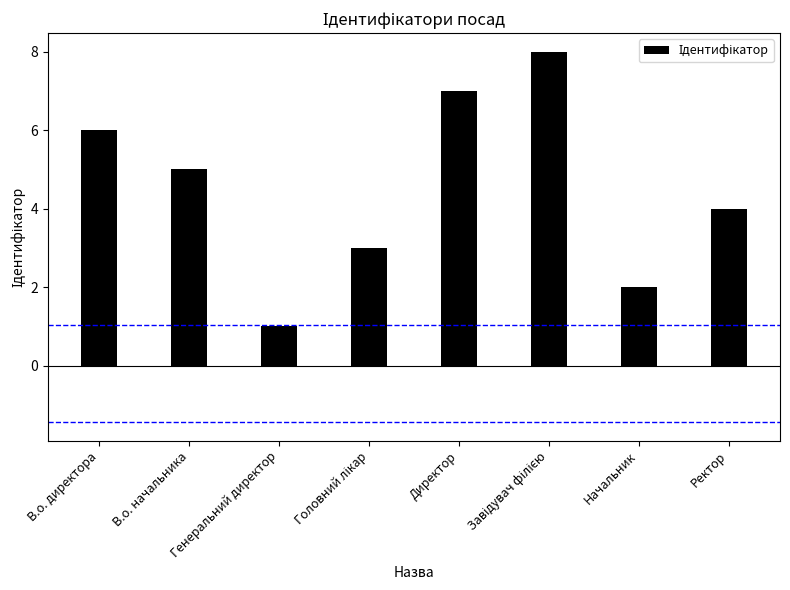

Read the value at Генеральний директор.

1